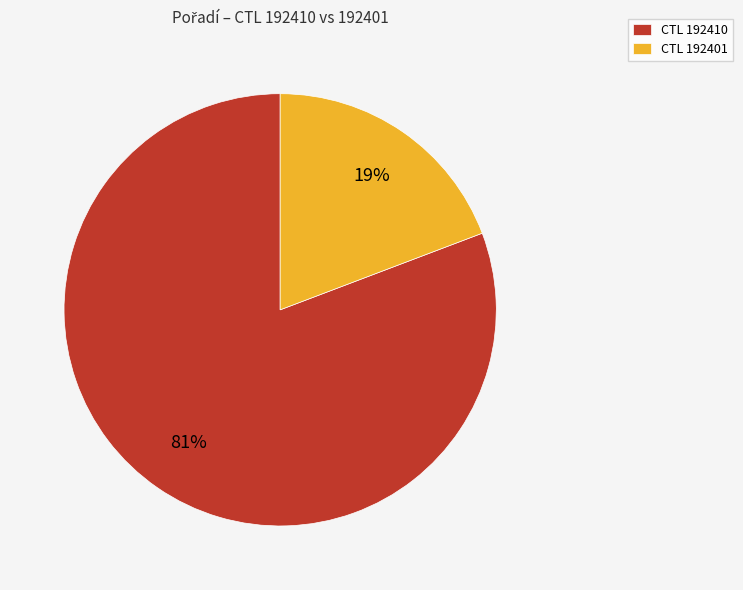

Which category has the smallest portion of the pie?

CTL 192401